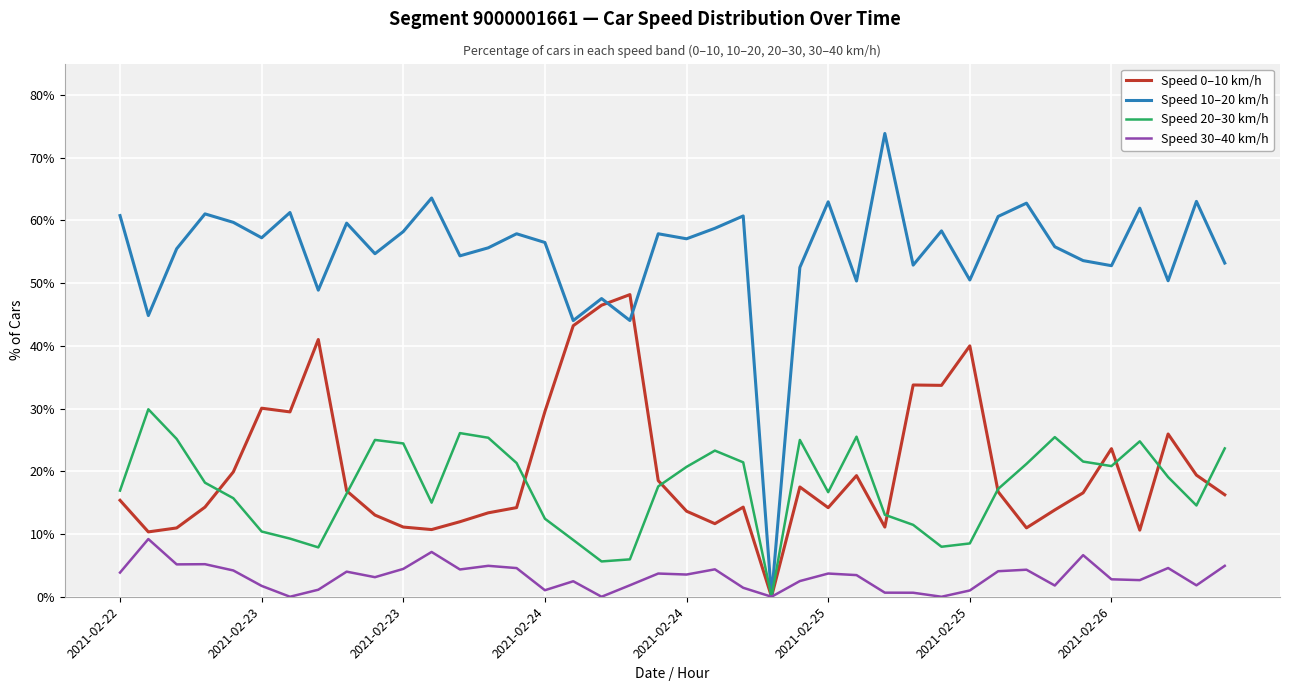

Which series has the largest total across all categories?

Speed 10–20 km/h